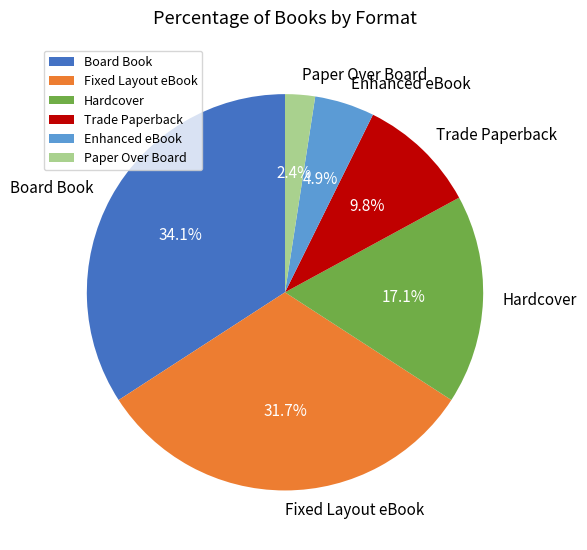

How many slices are in this pie chart?

6